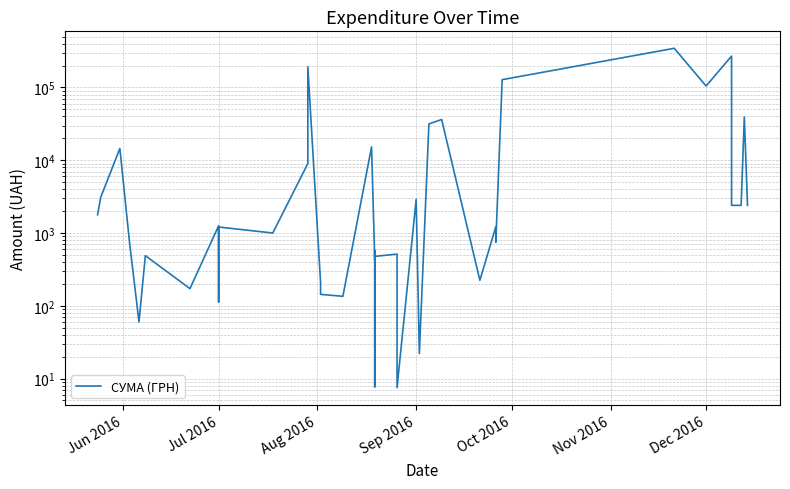

What is the average value?

30315.5